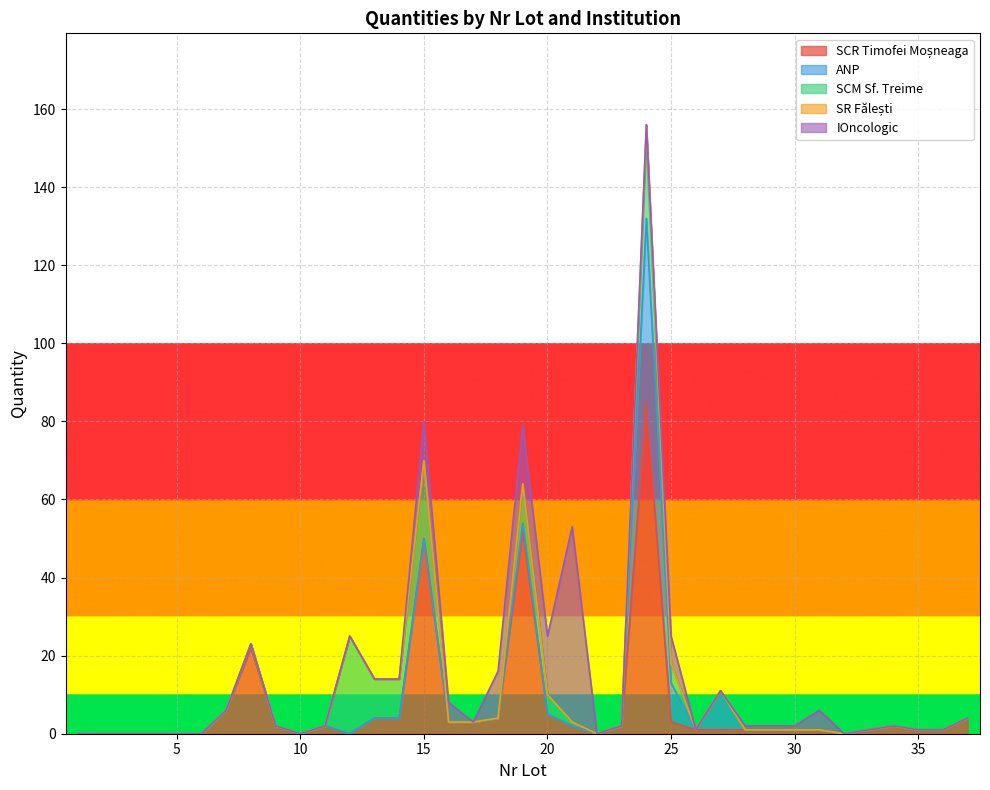

What is the difference between the maximum and minimum values in the ANP series?

47